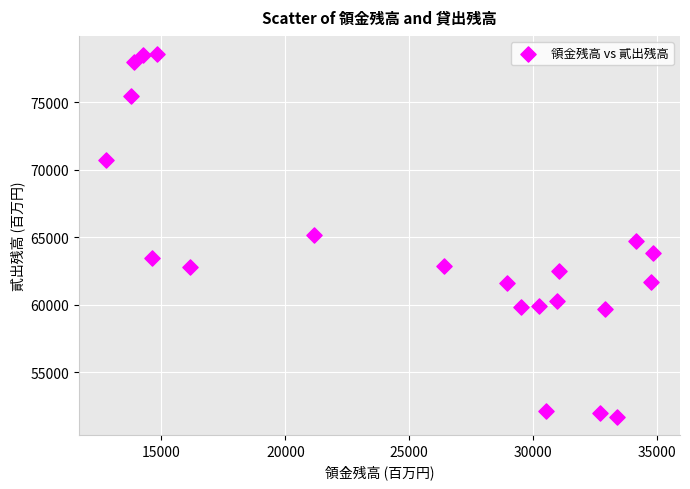

What is the range of Y values (max minus min)?

26880